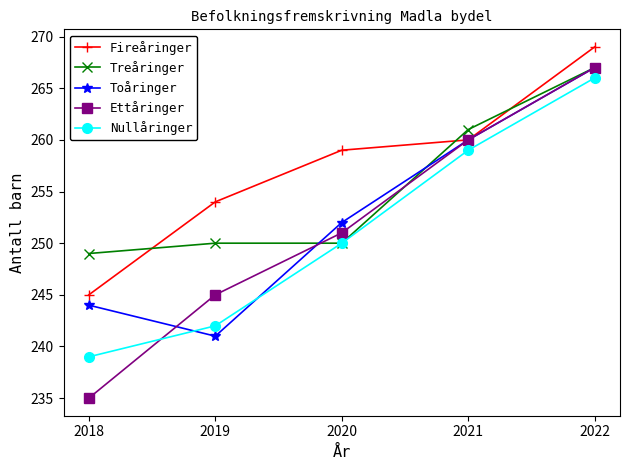

Where do Nullåringer and Toåringer first cross each other?

2018 and 2019